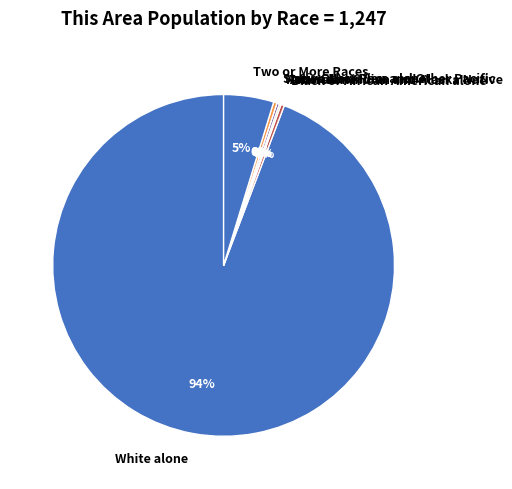

Is it true that Black or African American alone is 0% of the pie?

True